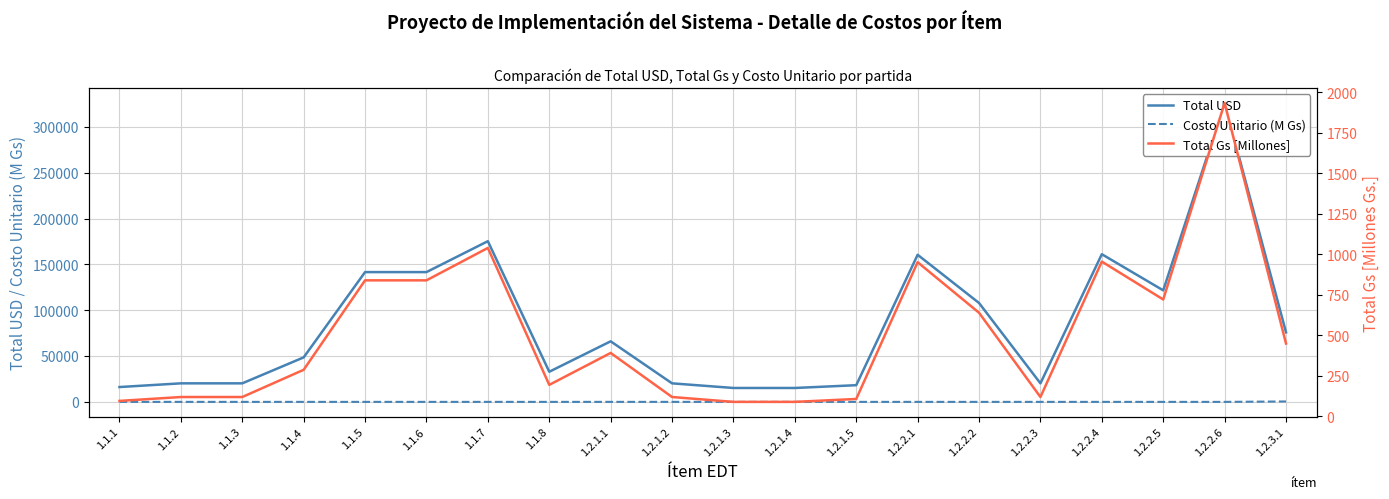

What is the total value across all series at 1.1.8?

33087.2